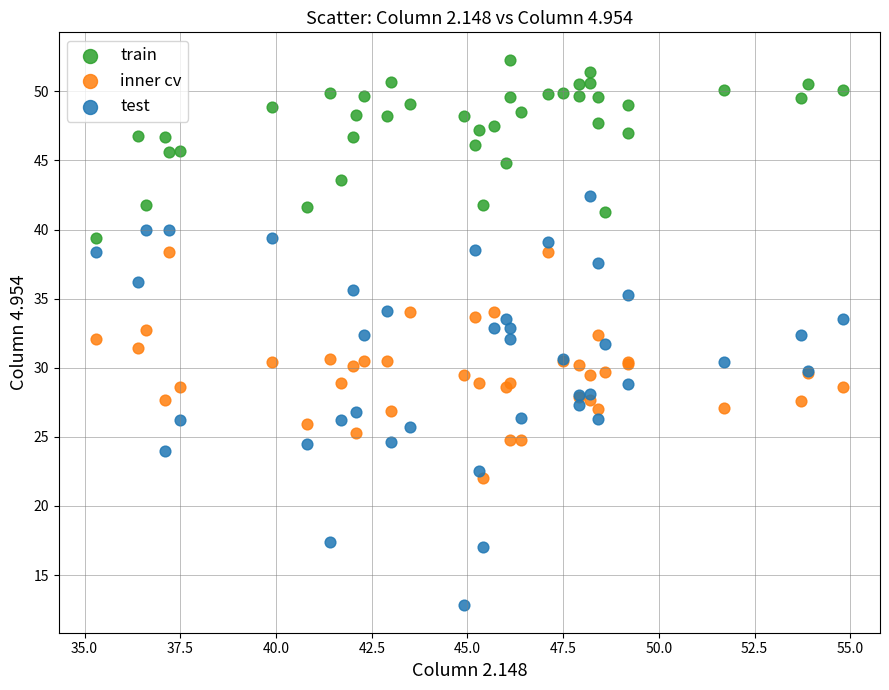

What are all the series names shown in the legend?

train, inner cv, test